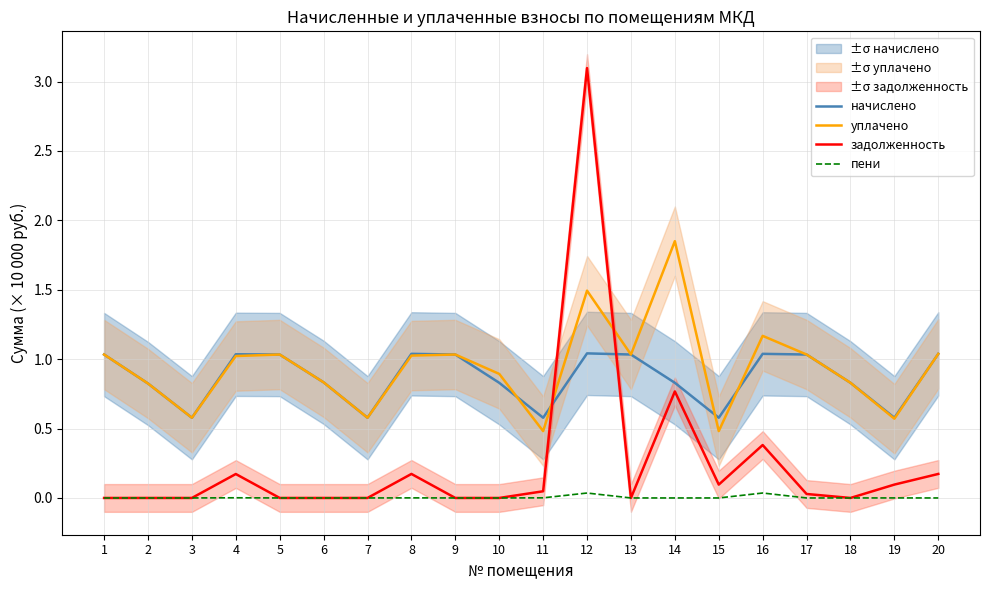

Does the chart have visible grid lines?

Yes